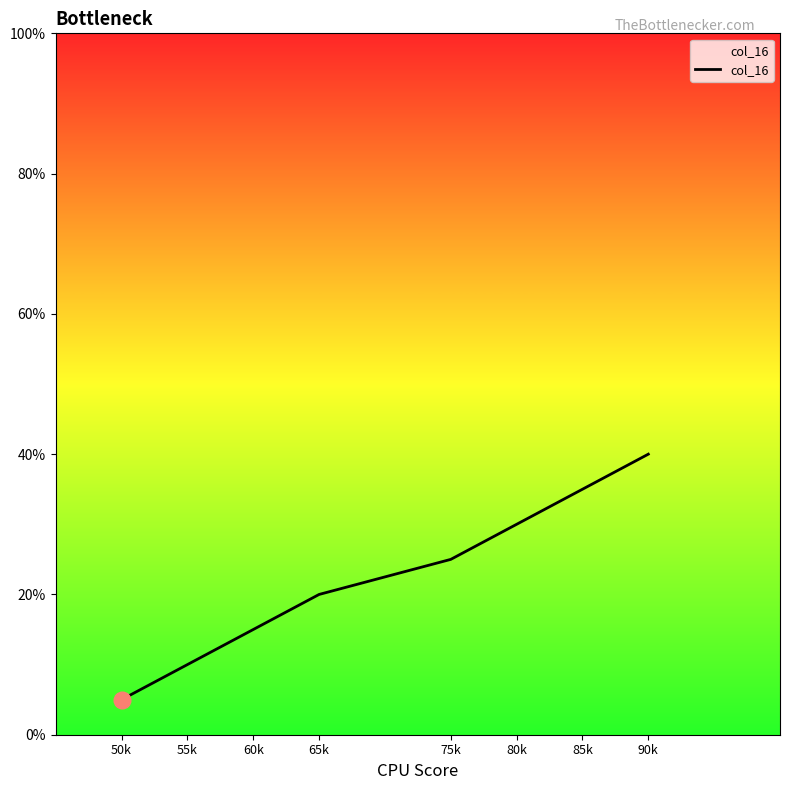

Reading right to left, extract all data points from this chart.

90k=40	85k=35	80k=30	75k=25	65k=20	60k=15	55k=10	50k=5